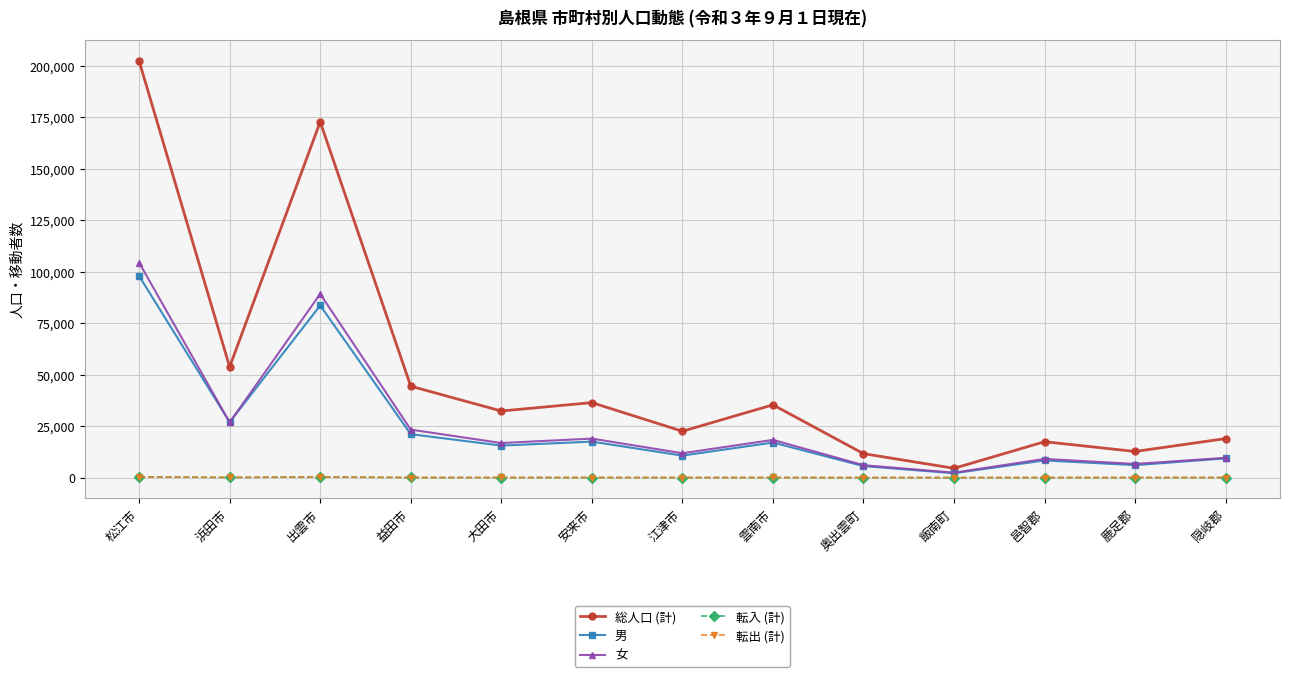

Where does the 女 series first go above 16794?

松江市